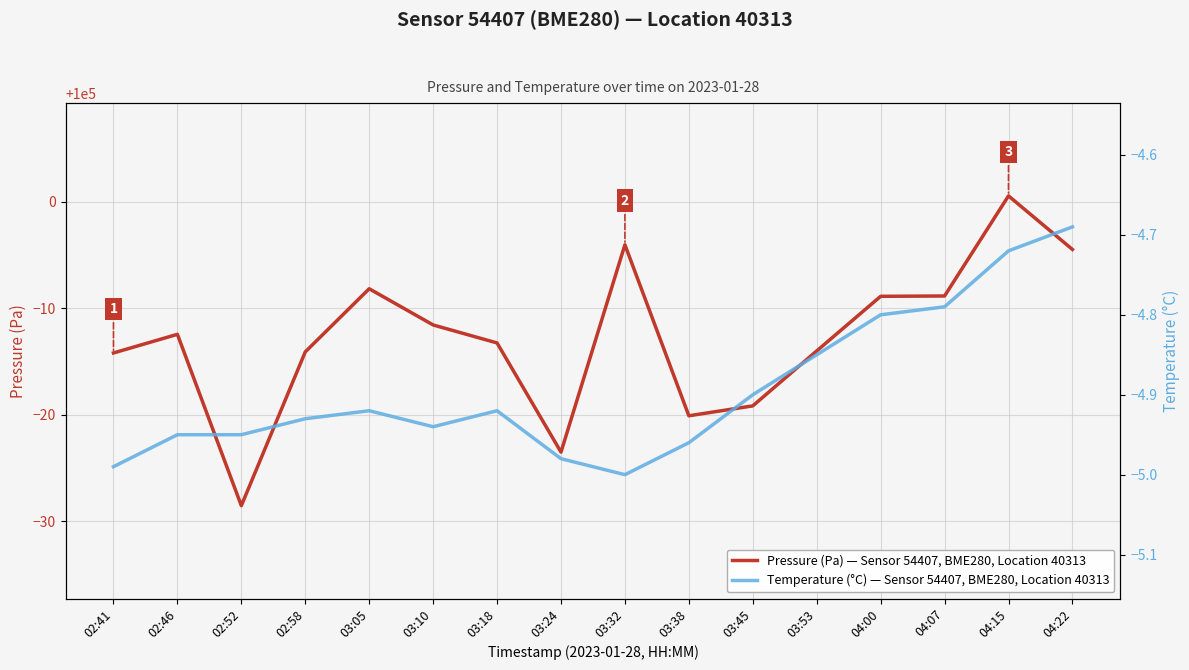

True or false: Temperature (°C) — Sensor 54407, BME280, Location 40313 and Pressure (Pa) — Sensor 54407, BME280, Location 40313 cross at least once.

False